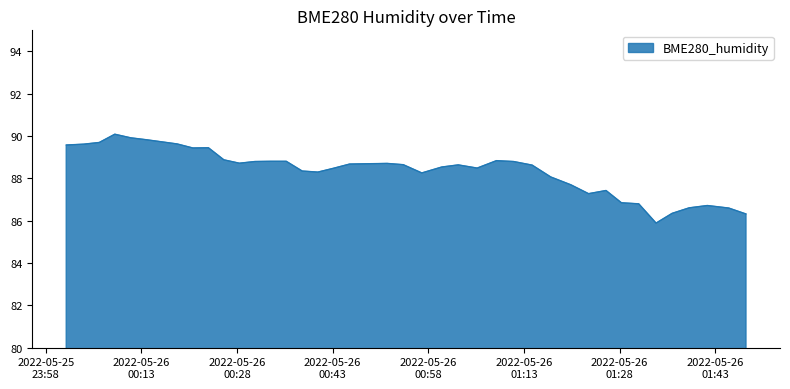

What is the difference between the maximum and minimum values?

4.2